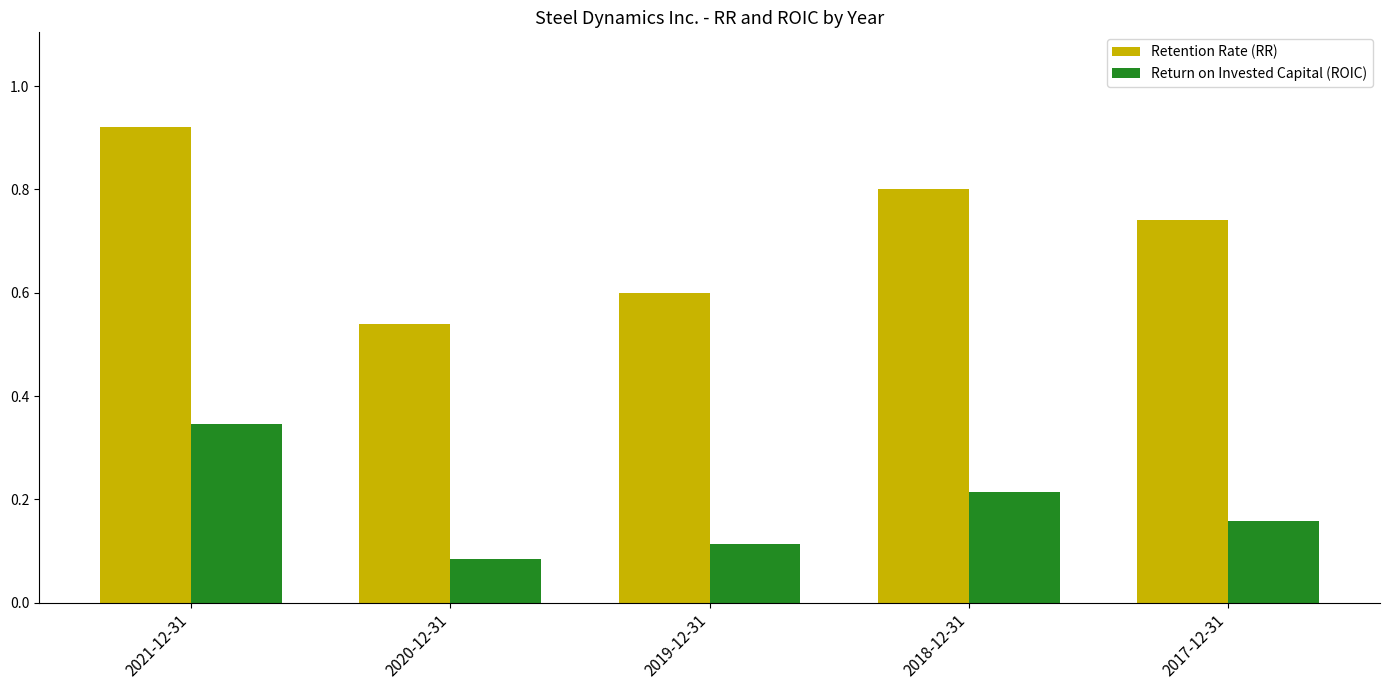

Rank the categories by Return on Invested Capital (ROIC) value from lowest to highest.

2020-12-31, 2019-12-31, 2017-12-31, 2018-12-31, 2021-12-31